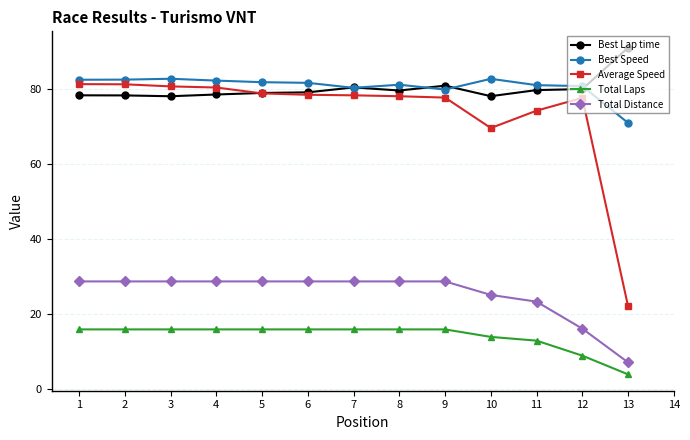

Is the value of Total Laps at 4 greater than the value of Best Lap time at 3?

No